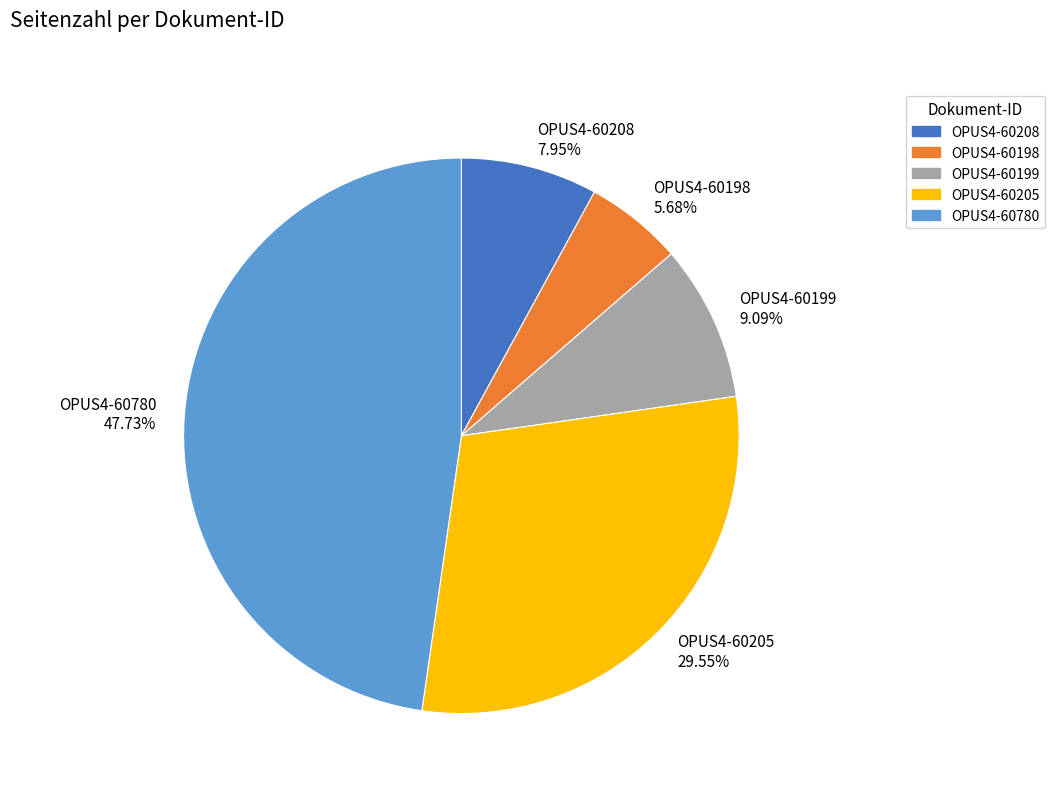

To the nearest percent, what is the difference between the OPUS4-60199 and OPUS4-60198 slice percentages?

3%